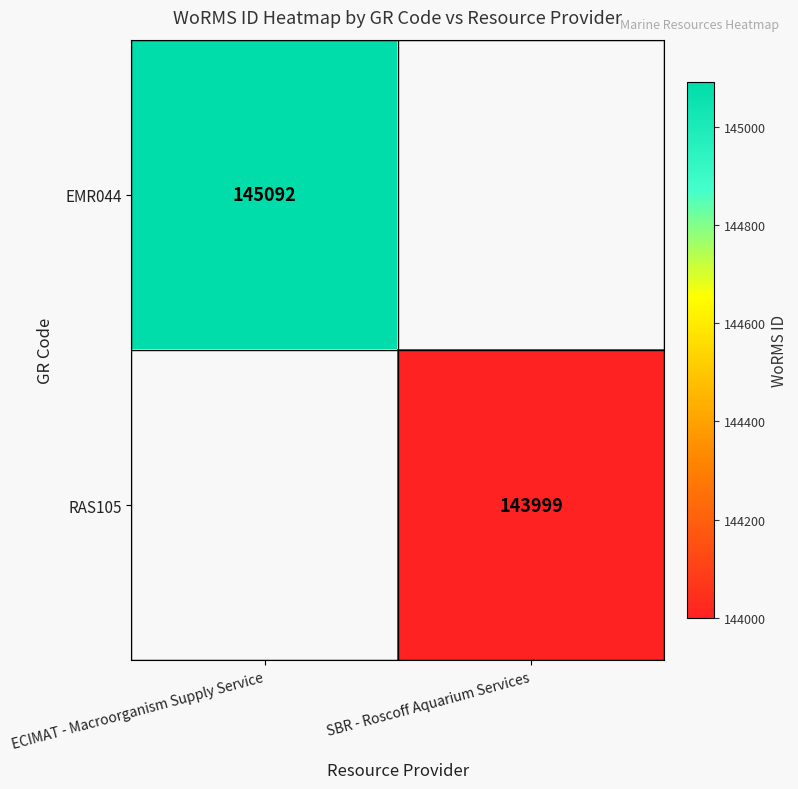

At which category does the chart reach its peak across all series?

ECIMAT - Macroorganism Supply Service